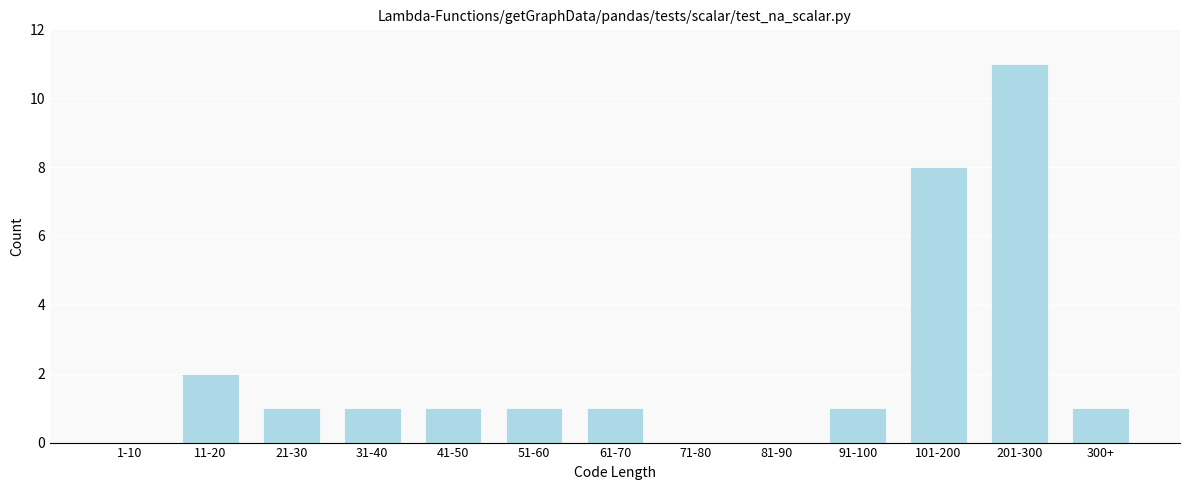

Reading left to right, what are all the values shown in this chart?

1-10=0	11-20=2	21-30=1	31-40=1	41-50=1	51-60=1	61-70=1	71-80=0	81-90=0	91-100=1	101-200=8	201-300=11	300+=1